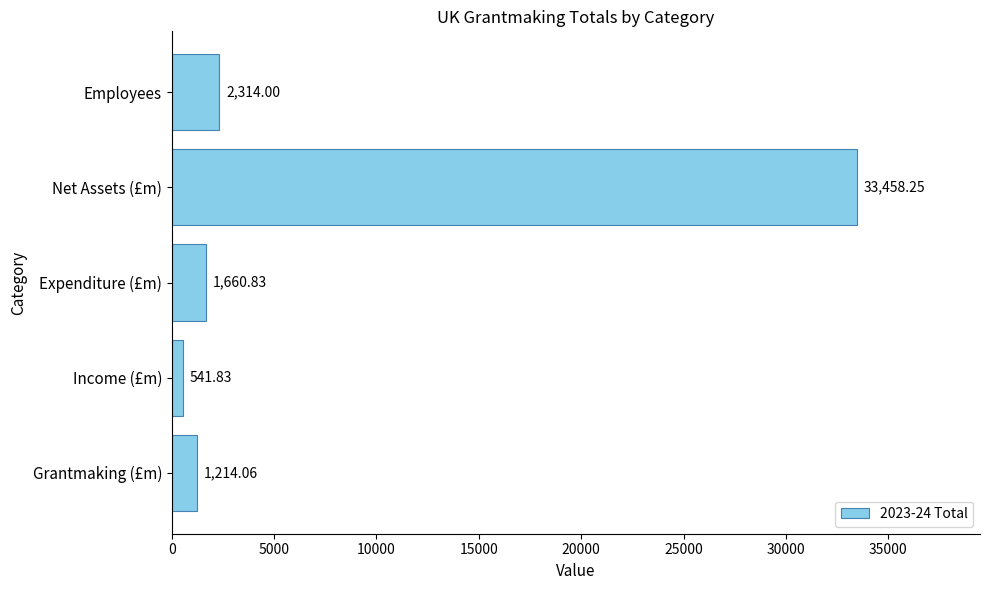

At which label is the value closest to 17000?

Employees